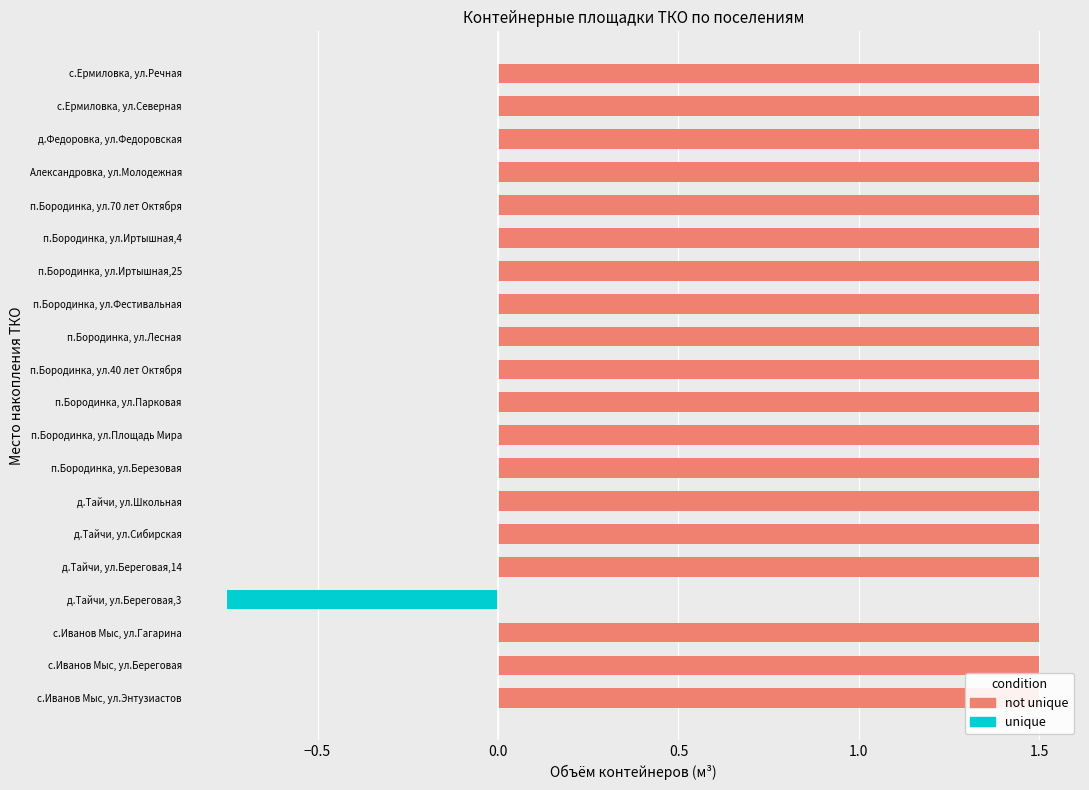

How many distinct data groups are displayed?

2